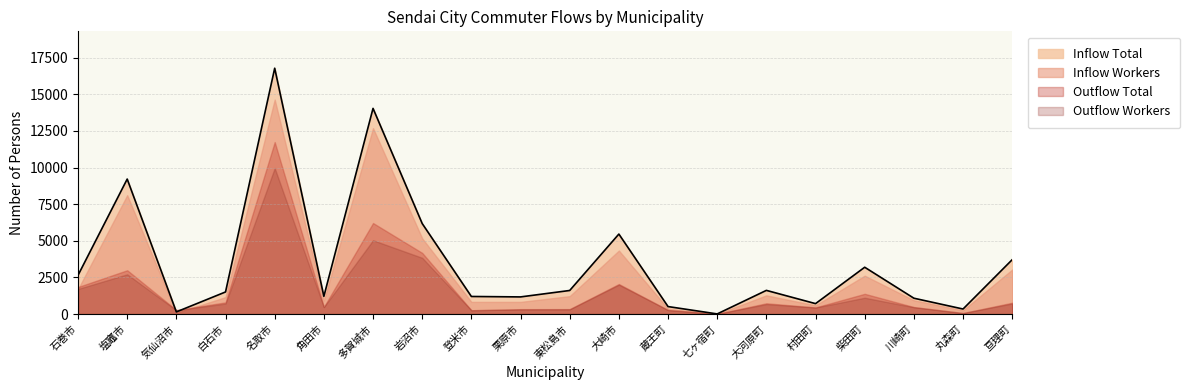

Rank the series at 気仙沼市 from lowest to highest value.

Inflow Workers, Inflow Total, Outflow Workers, Outflow Total